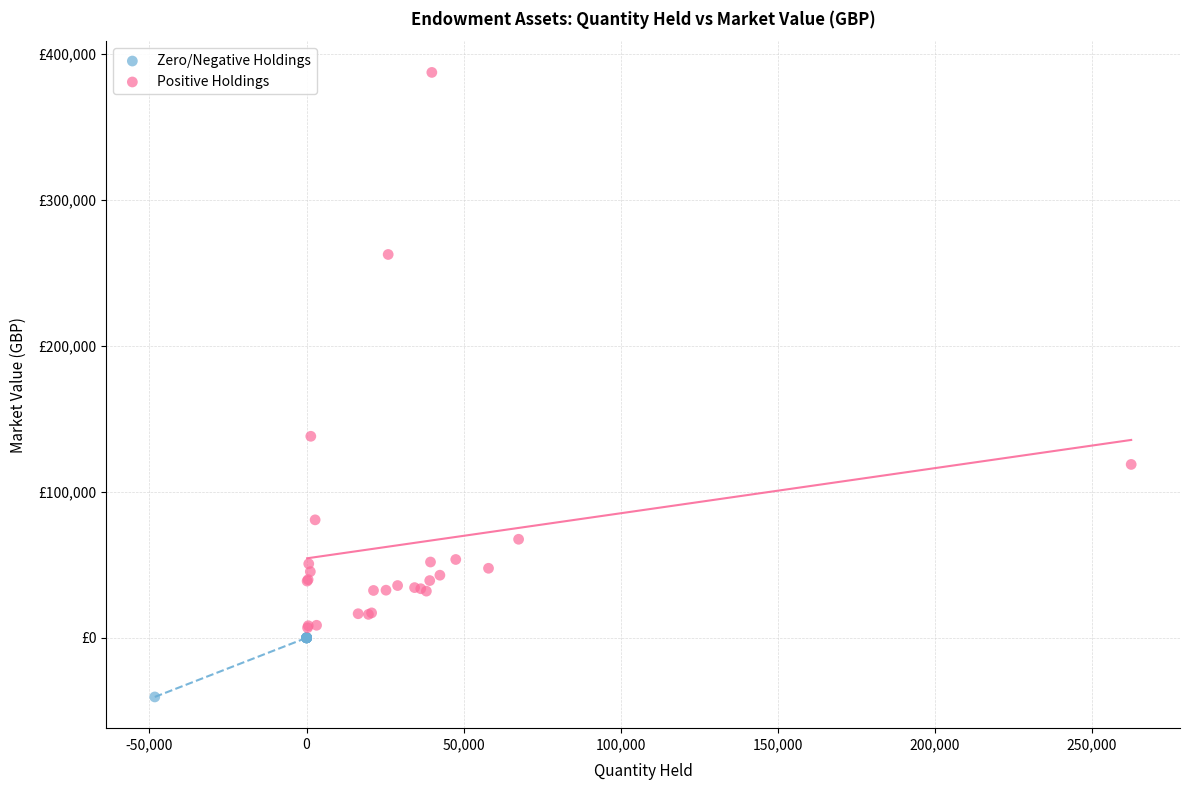

What are all the series names shown in the legend?

Zero/Negative Holdings, Positive Holdings